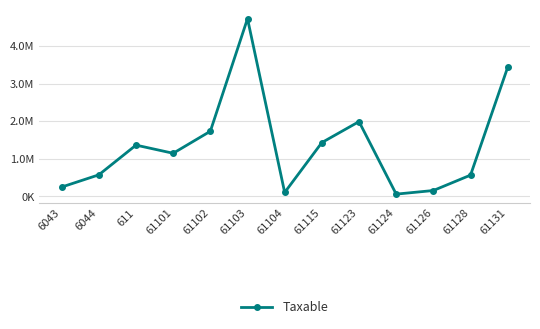

Reading left to right, transcribe all the data shown in this chart.

6043=250227.1	6044=575296.9	611=1366068.5	61101=1149043.7	61102=1735151.5	61103=4731146.9	61104=105900.0	61115=1433753.2	61123=1991862.2	61124=61813.2	61126=157990.0	61128=567460.5	61131=3437988.5